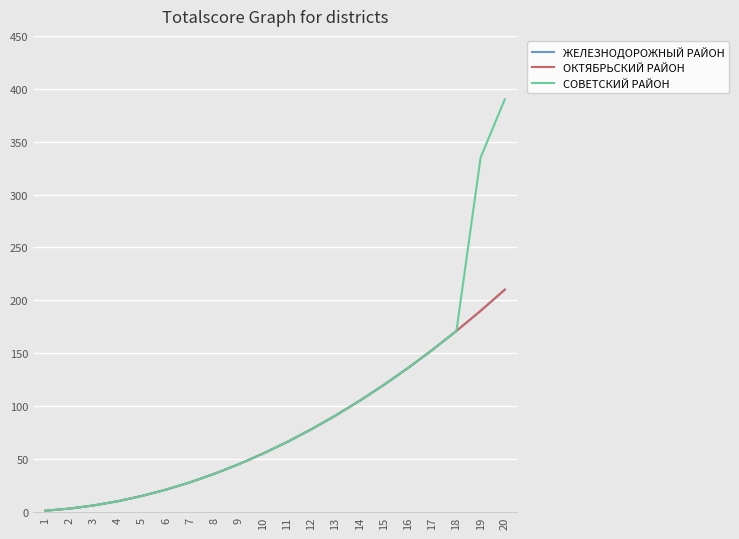

True or false: ЖЕЛЕЗНОДОРОЖНЫЙ РАЙОН has more than 0 points higher than both neighbors.

False